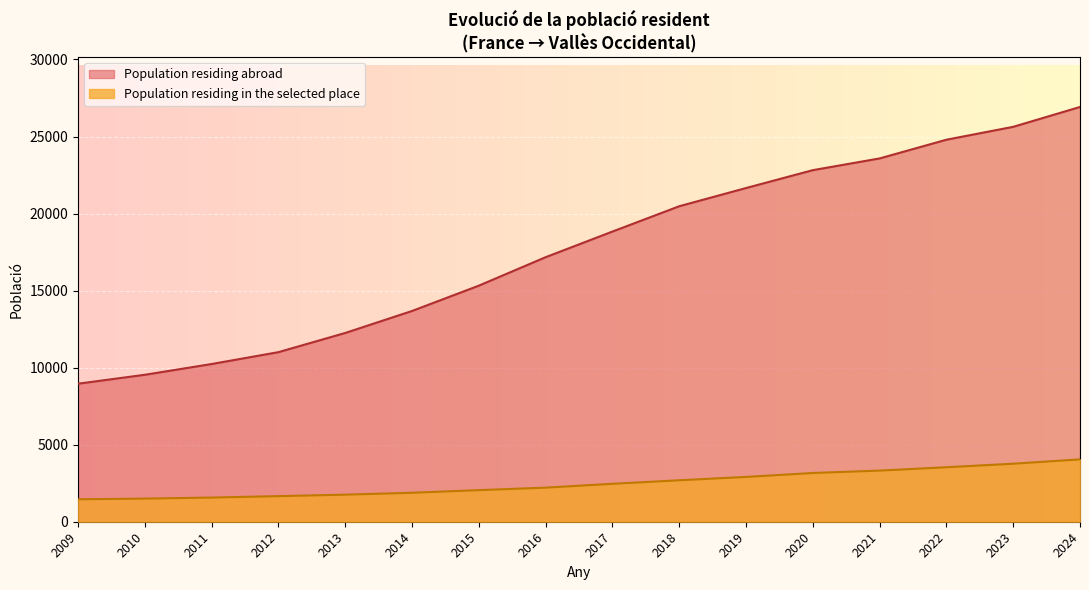

What is the smallest value displayed?

1457